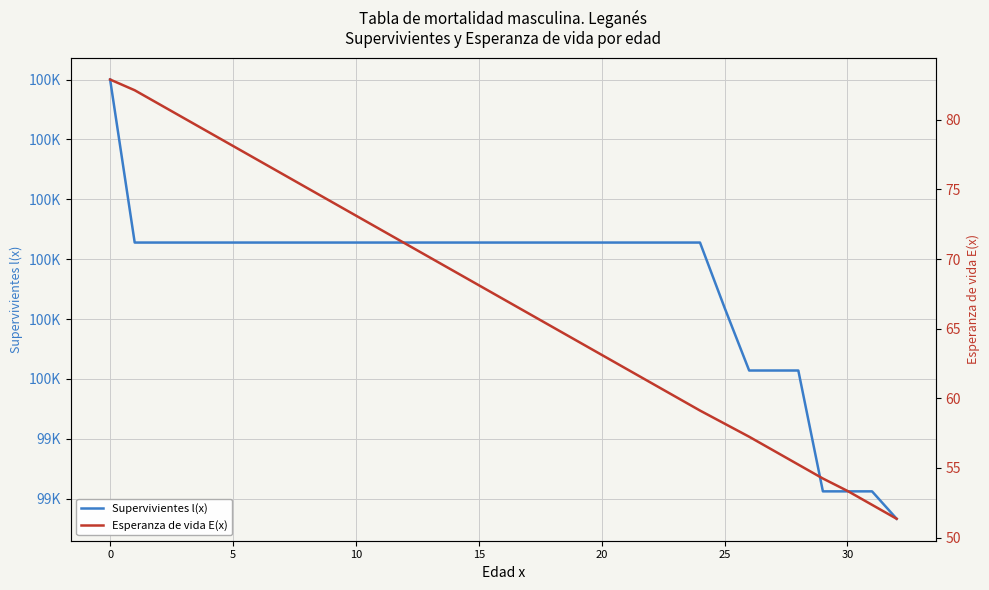

Reading left to right, what are all the values shown in this chart?

Supervivientes l(x): 100000.0	99727.7	99727.7	99727.7	99727.7	99727.7	99727.7	99727.7	99727.7	99727.7	99727.7	99727.7	99727.7	99727.7	99727.7	99727.7	99727.7	99727.7	99727.7	99727.7	99727.7	99727.7	99727.7	99727.7	99727.7	99618.8	99514.0	99514.0	99514.0	99312.1	99312.1	99312.1	99266.4
Esperanza de vida E(x): 82.9	82.1	81.1	80.1	79.1	78.1	77.1	76.1	75.1	74.1	73.1	72.1	71.1	70.1	69.1	68.1	67.1	66.1	65.1	64.1	63.1	62.1	61.1	60.1	59.1	58.2	57.2	56.2	55.2	54.2	53.4	52.4	51.4